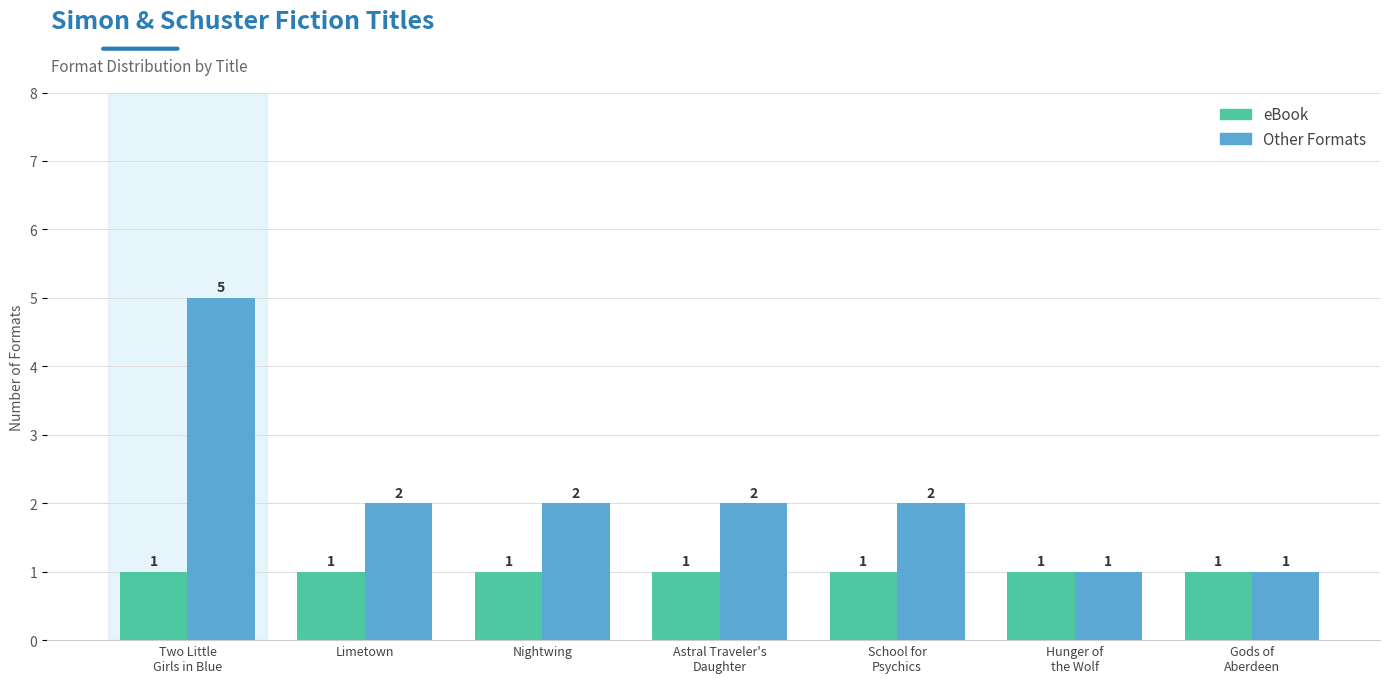

What is the average value of the Other Formats series?

2